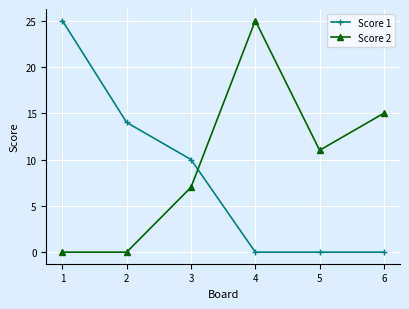

What is the difference between the Score 1 values at 2 and 3?

4